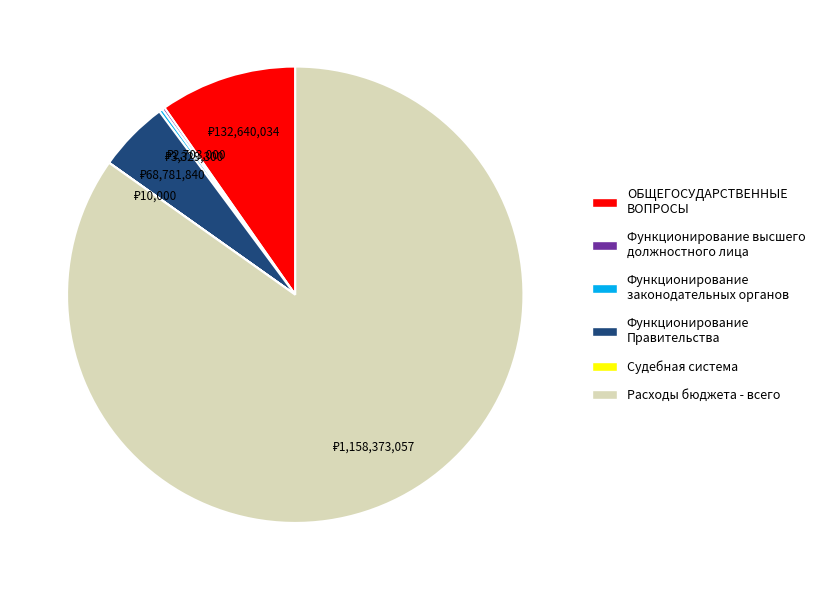

Do ОБЩЕГОСУДАРСТВЕННЫЕ ВОПРОСЫ and Функционирование Правительства together represent more than half of the pie?

No